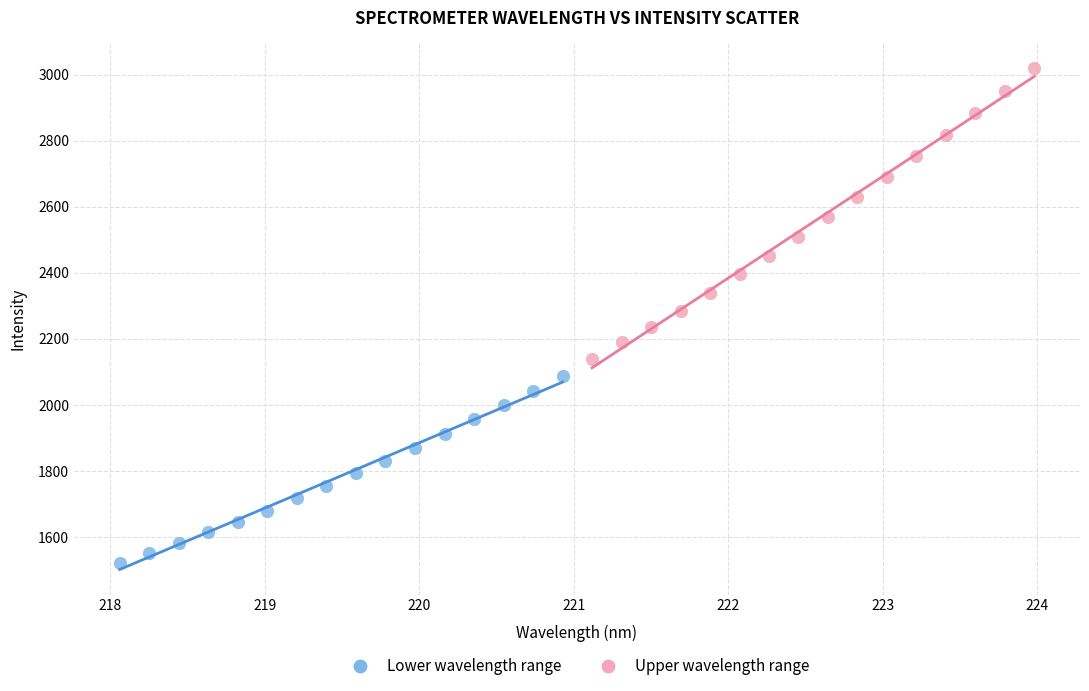

Which series reaches the minimum Y coordinate?

Lower wavelength range